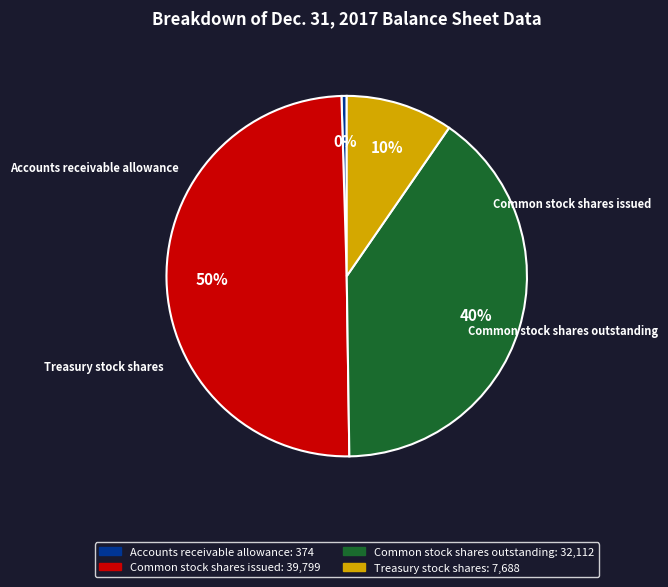

Does Common stock shares outstanding account for over 50% of the chart?

No